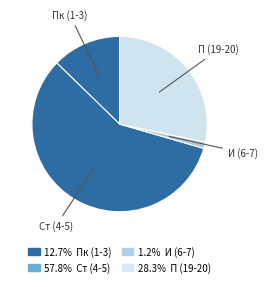

Which category has the biggest portion of the pie?

Ст (4-5)